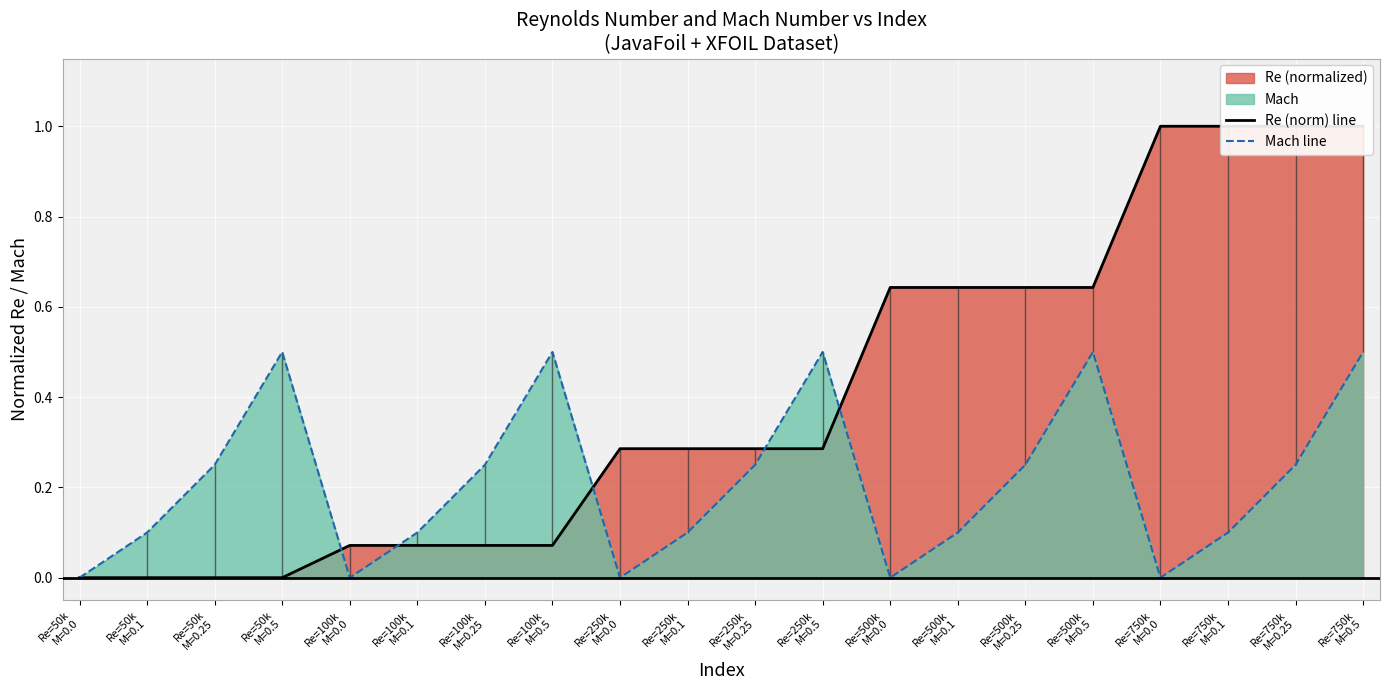

True or false: Mach line has more than 0 interior local peaks.

True